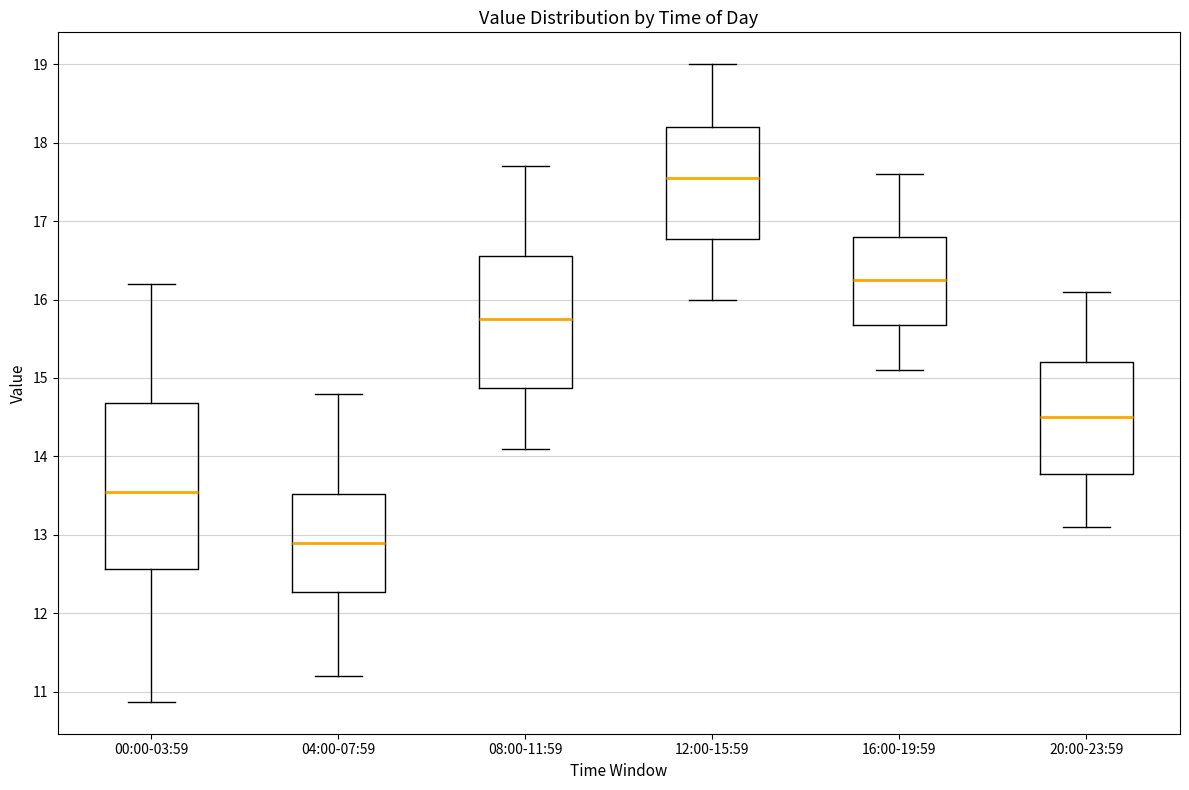

Reading left to right, read every box against the y-axis: the position of its median line, the range the box covers, and the ends of its whiskers. The values are not printed on the chart, so give them approximately, as read against the axis.

00:00-03:59: median 13.6, box 12.6 to 14.7, whiskers 10.9 to 16.2
04:00-07:59: median 12.9, box 12.3 to 13.5, whiskers 11.2 to 14.8
08:00-11:59: median 15.8, box 14.9 to 16.6, whiskers 14.1 to 17.7
12:00-15:59: median 17.6, box 16.8 to 18.2, whiskers 16.0 to 19.0
16:00-19:59: median 16.3, box 15.7 to 16.8, whiskers 15.1 to 17.6
20:00-23:59: median 14.5, box 13.8 to 15.2, whiskers 13.1 to 16.1